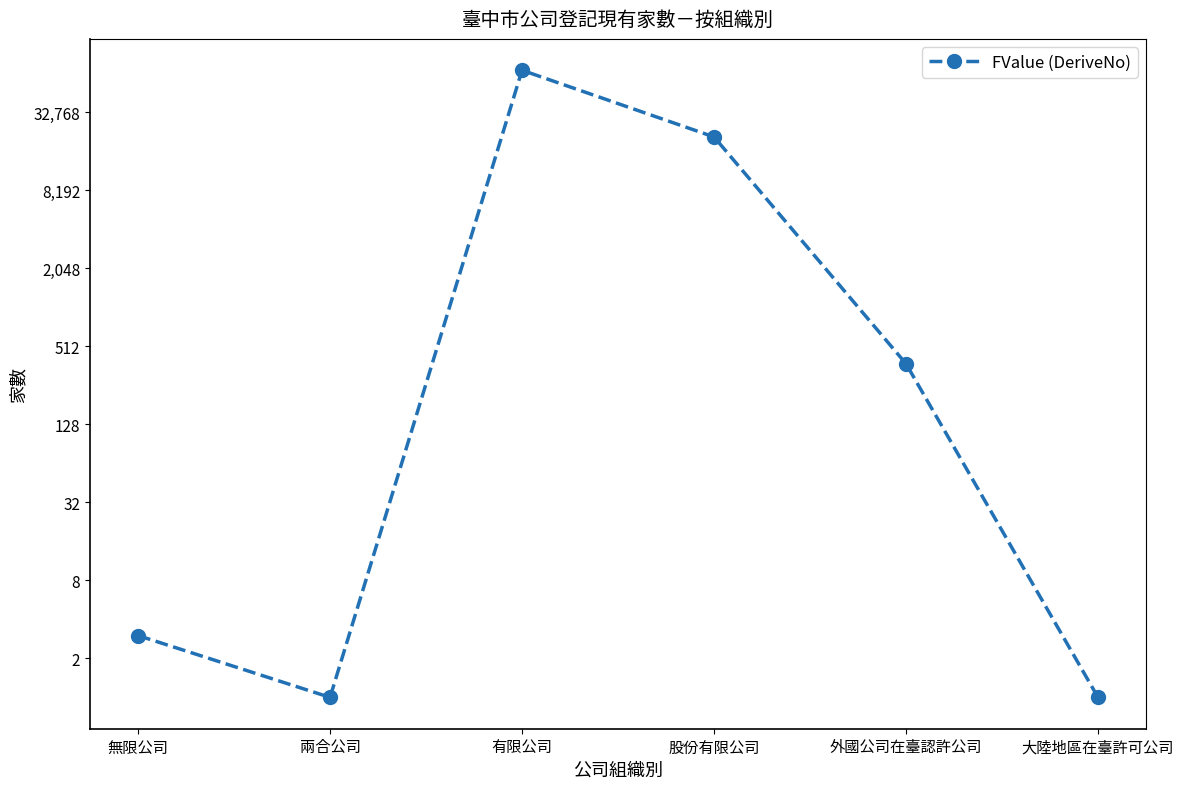

Where does the data first go above 375?

有限公司